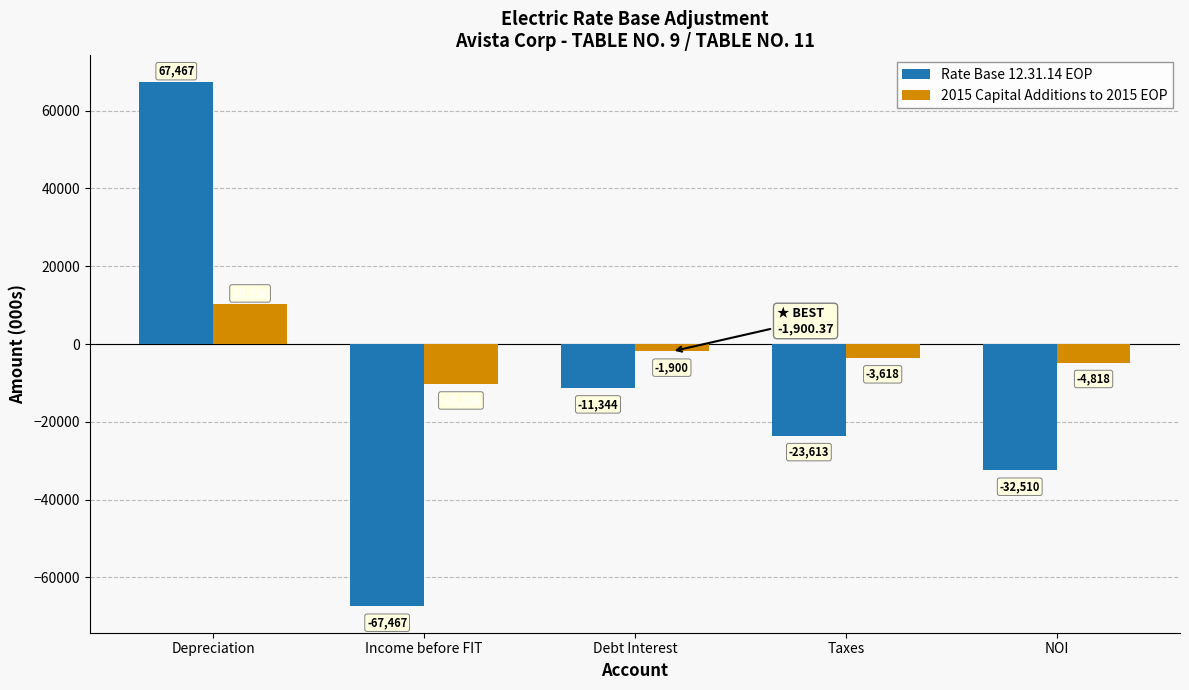

What is the value of the 2015 Capital Additions to 2015 EOP bar at the 3rd from the left?

-1900.4